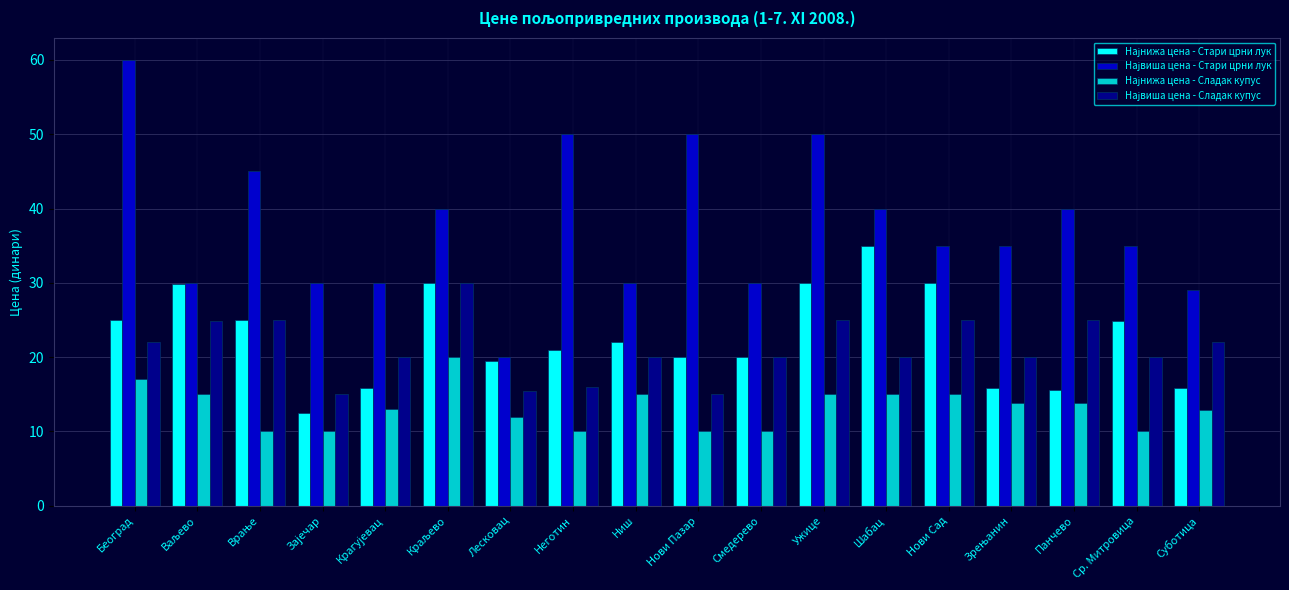

What is the maximum value shown in the chart?

60.0